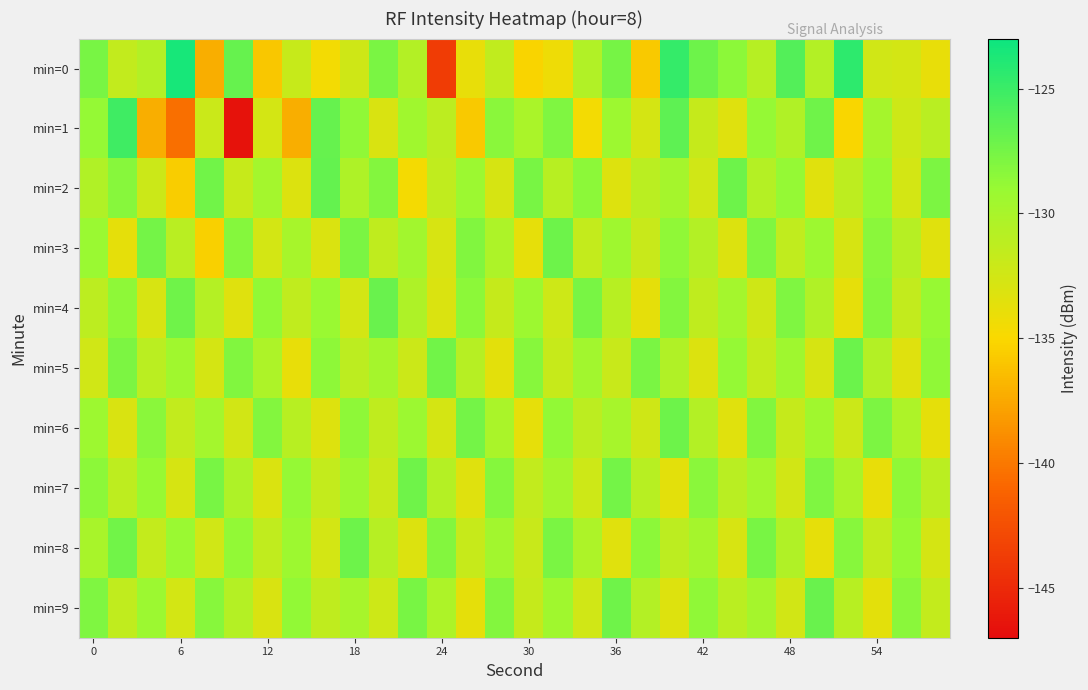

Reading left to right, what are all the values shown in this chart?

min=0: -127.7	-131.6	-130.7	-123.5	-137.2	-126.9	-135.9	-131.9	-134.6	-132.3	-127.7	-130.7	-143.7	-133.9	-131.5	-135.2	-134.3	-130.5	-127.5	-135.8	-124.7	-127.2	-128.5	-130.8	-126.0	-130.6	-124.4	-132.4	-132.6	-134.0
min=1: -128.8	-125.2	-137.2	-140.5	-132.1	-146.6	-132.6	-137.2	-126.9	-128.7	-133.0	-129.5	-131.2	-135.8	-128.4	-130.1	-127.9	-134.6	-129.3	-132.7	-126.5	-131.8	-133.4	-128.9	-130.5	-127.3	-135.1	-129.8	-132.2	-131.0
min=2: -130.5	-128.3	-132.1	-135.6	-127.4	-131.9	-129.7	-133.2	-126.8	-130.4	-128.1	-134.7	-131.5	-129.2	-132.8	-127.6	-130.9	-128.5	-133.3	-131.1	-129.8	-132.4	-127.2	-130.7	-128.9	-133.5	-131.3	-129.0	-132.6	-127.8
min=3: -129.1	-133.7	-127.5	-131.0	-135.4	-128.2	-132.6	-129.9	-133.1	-127.7	-131.4	-129.6	-132.9	-128.0	-130.3	-133.8	-127.2	-131.7	-129.4	-132.0	-128.7	-130.6	-133.2	-127.9	-131.5	-129.3	-132.8	-128.4	-130.8	-133.5
min=4: -131.2	-128.6	-132.9	-127.3	-130.7	-133.4	-128.8	-131.5	-129.1	-132.6	-127.0	-130.4	-133.1	-128.5	-131.8	-129.3	-132.2	-127.6	-130.9	-133.7	-128.1	-131.4	-129.7	-132.3	-127.9	-130.5	-133.8	-128.2	-131.6	-129.0
min=5: -132.4	-127.8	-131.1	-129.5	-132.7	-128.0	-130.3	-133.9	-128.6	-131.2	-129.8	-132.1	-127.4	-130.8	-133.6	-128.3	-131.9	-129.6	-132.0	-127.7	-130.5	-133.2	-128.9	-131.7	-129.4	-132.8	-127.1	-130.6	-133.4	-128.7
min=6: -129.3	-133.0	-128.4	-131.6	-129.7	-132.5	-128.1	-130.9	-133.3	-128.6	-131.4	-129.2	-132.7	-127.5	-130.1	-133.8	-128.8	-131.2	-129.9	-132.3	-127.2	-130.6	-133.5	-128.0	-131.8	-129.5	-132.1	-127.8	-130.3	-133.7
min=7: -128.5	-131.3	-129.0	-132.8	-127.6	-130.4	-133.1	-128.9	-131.7	-129.4	-132.0	-127.3	-130.7	-133.4	-128.2	-131.6	-129.8	-132.2	-127.5	-130.9	-133.6	-128.4	-131.0	-129.7	-132.5	-127.9	-130.2	-133.9	-128.7	-131.1
min=8: -130.0	-127.4	-131.7	-129.1	-132.4	-128.8	-131.5	-129.3	-132.6	-127.2	-130.8	-133.2	-128.1	-131.9	-129.6	-132.0	-127.7	-130.3	-133.5	-128.5	-131.2	-129.8	-132.9	-127.6	-130.5	-133.8	-128.3	-131.6	-129.0	-132.7
min=9: -127.9	-131.5	-129.2	-132.6	-128.3	-130.7	-133.0	-128.8	-131.4	-129.9	-132.2	-127.6	-130.3	-133.7	-128.1	-131.8	-129.5	-132.4	-127.3	-130.6	-133.3	-128.7	-131.1	-129.8	-132.5	-127.0	-130.9	-133.6	-128.4	-131.7